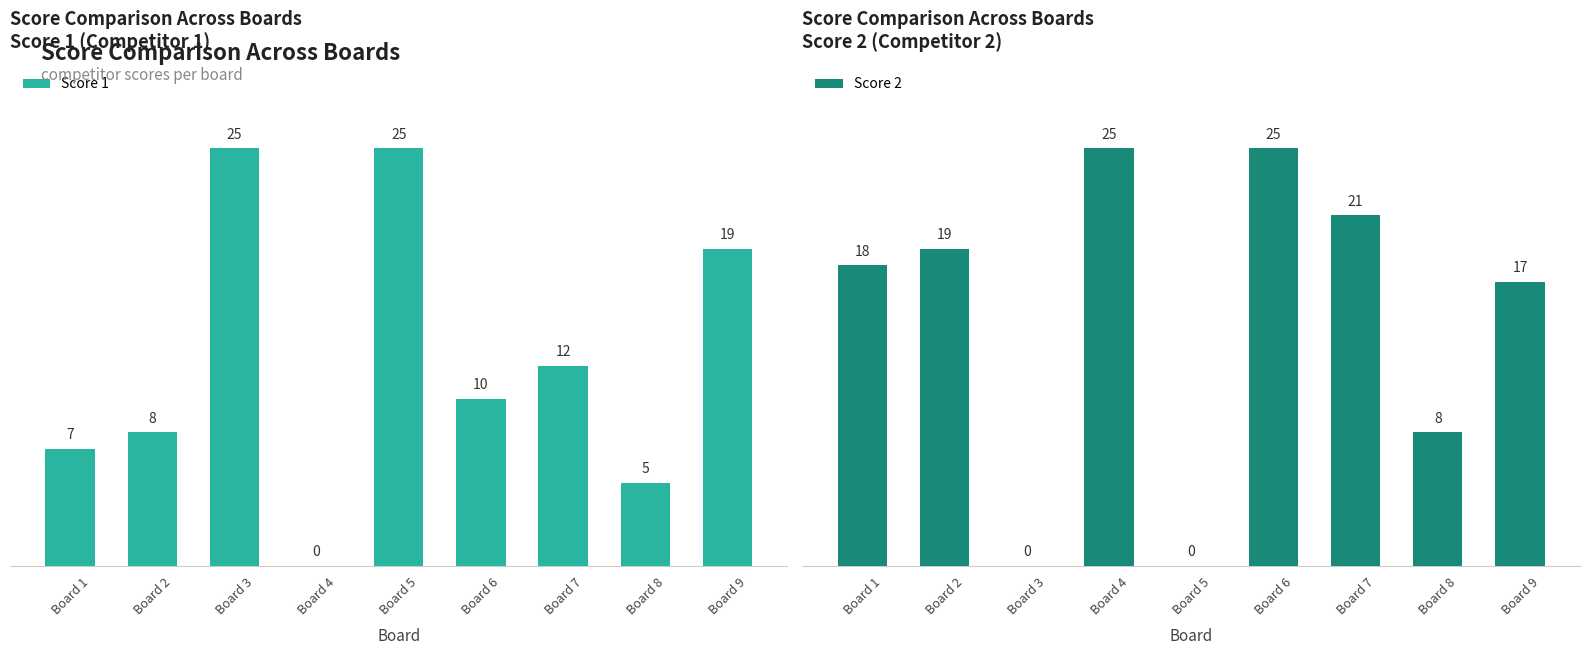

Does the chart contain any negative values?

No